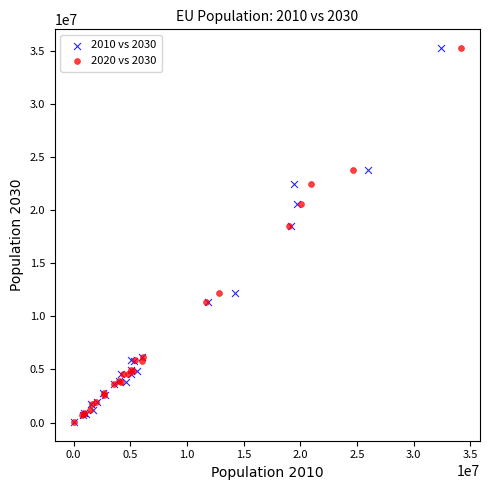

What are all the series names shown in the legend?

2010 vs 2030, 2020 vs 2030